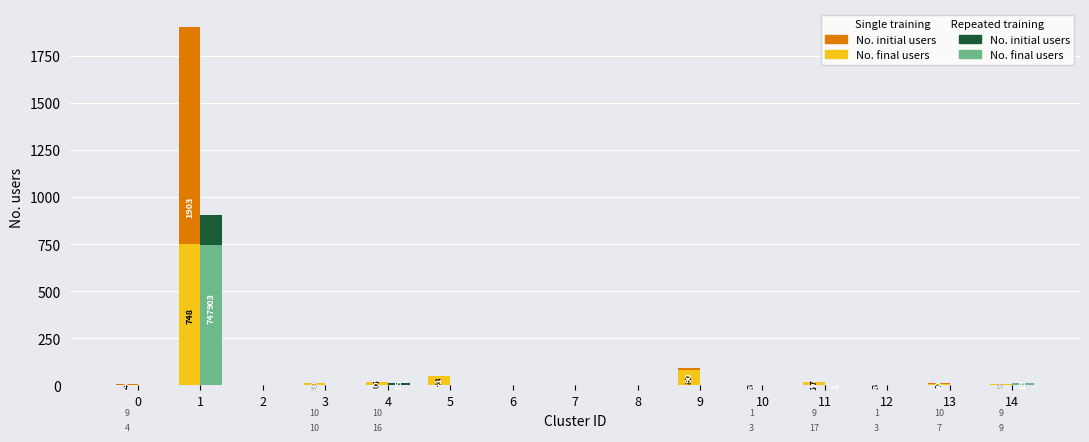

What is the maximum value shown in the chart?

1903